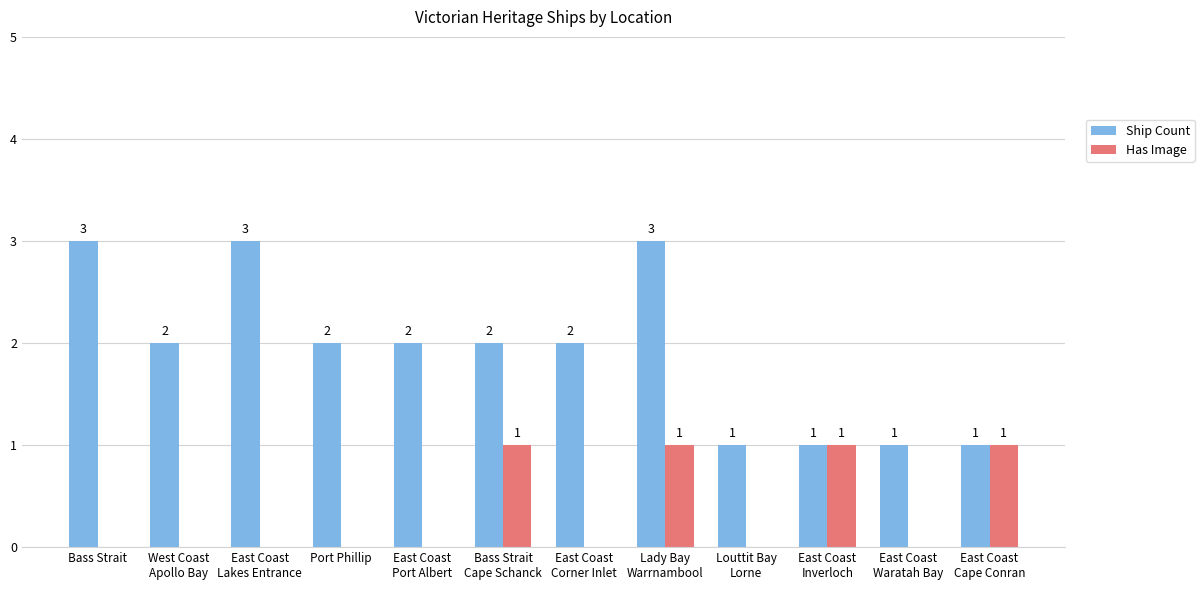

At which category is the sum across all series the highest?

Lady Bay
Warrnambool